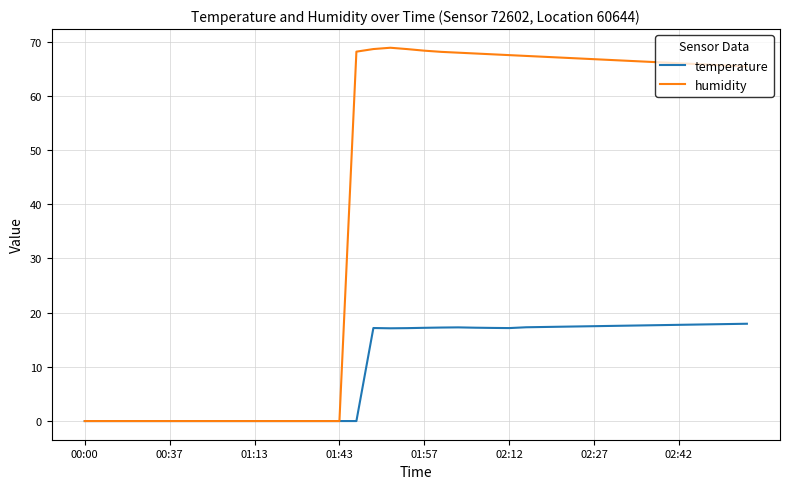

List the series in order of their peak value, highest first.

humidity, temperature